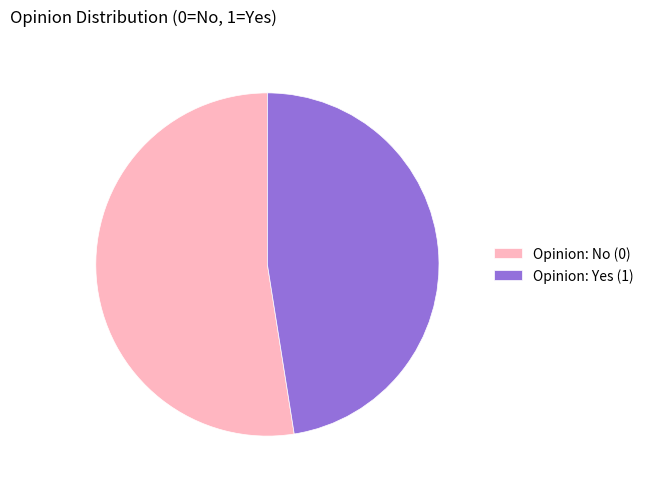

Combined, do Opinion: No (0) and Opinion: Yes (1) account for over 50%?

Yes